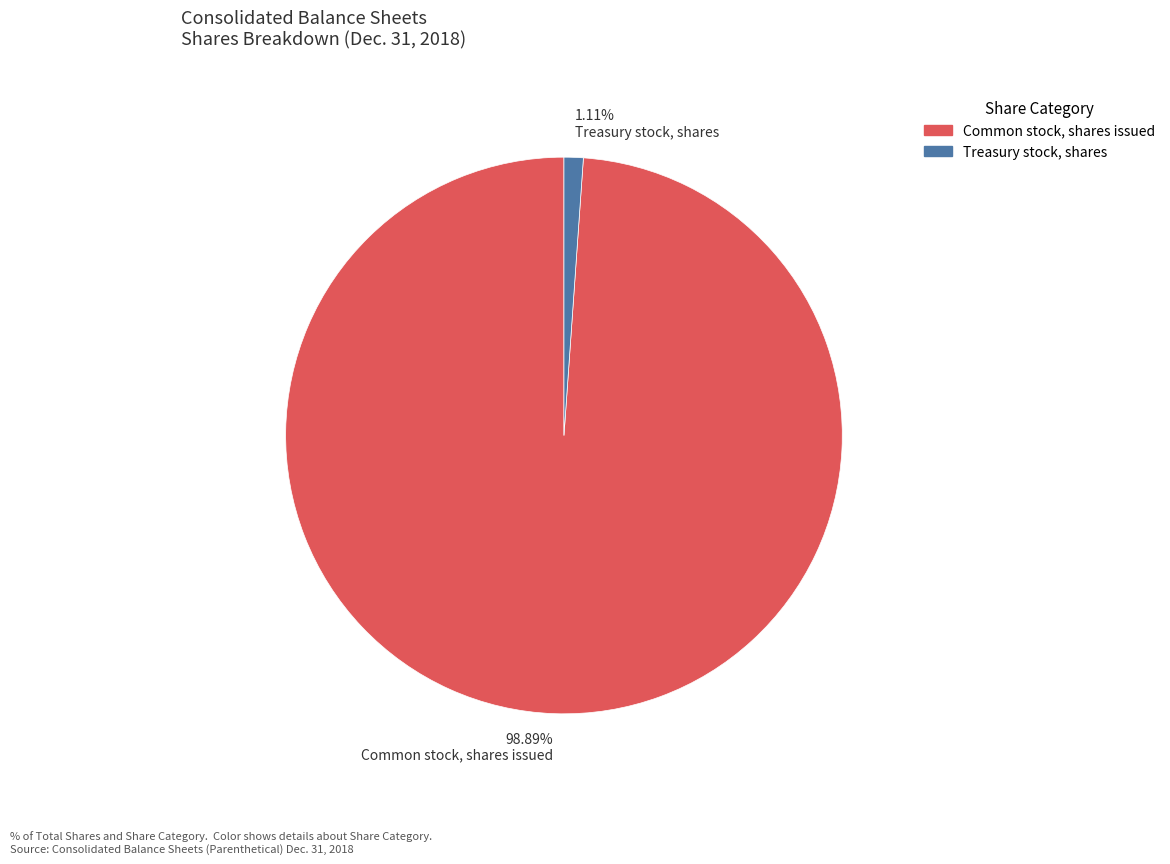

Which slice is the largest?

98.89% Common stock, shares issued